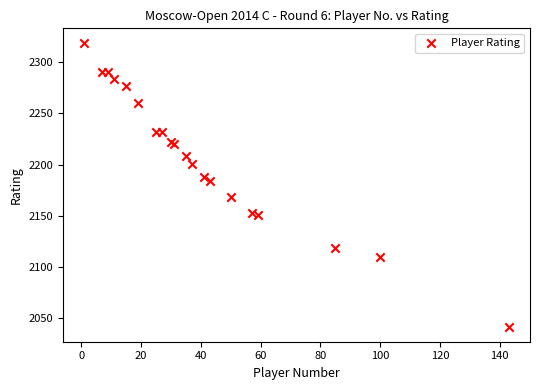

What Y value in the scatter plot is closest to 2180?

2184